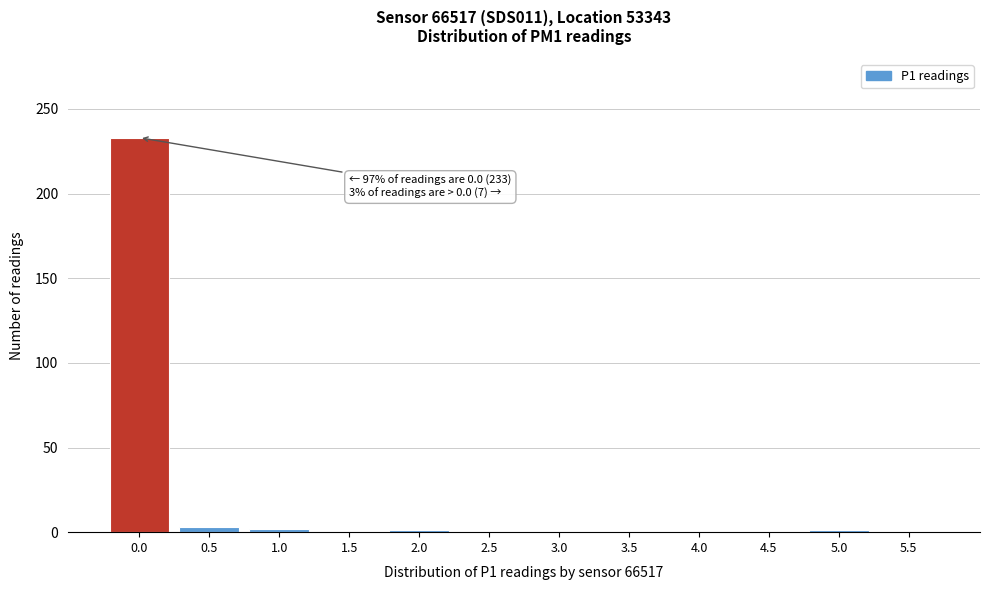

What is the maximum value shown in the chart?

233